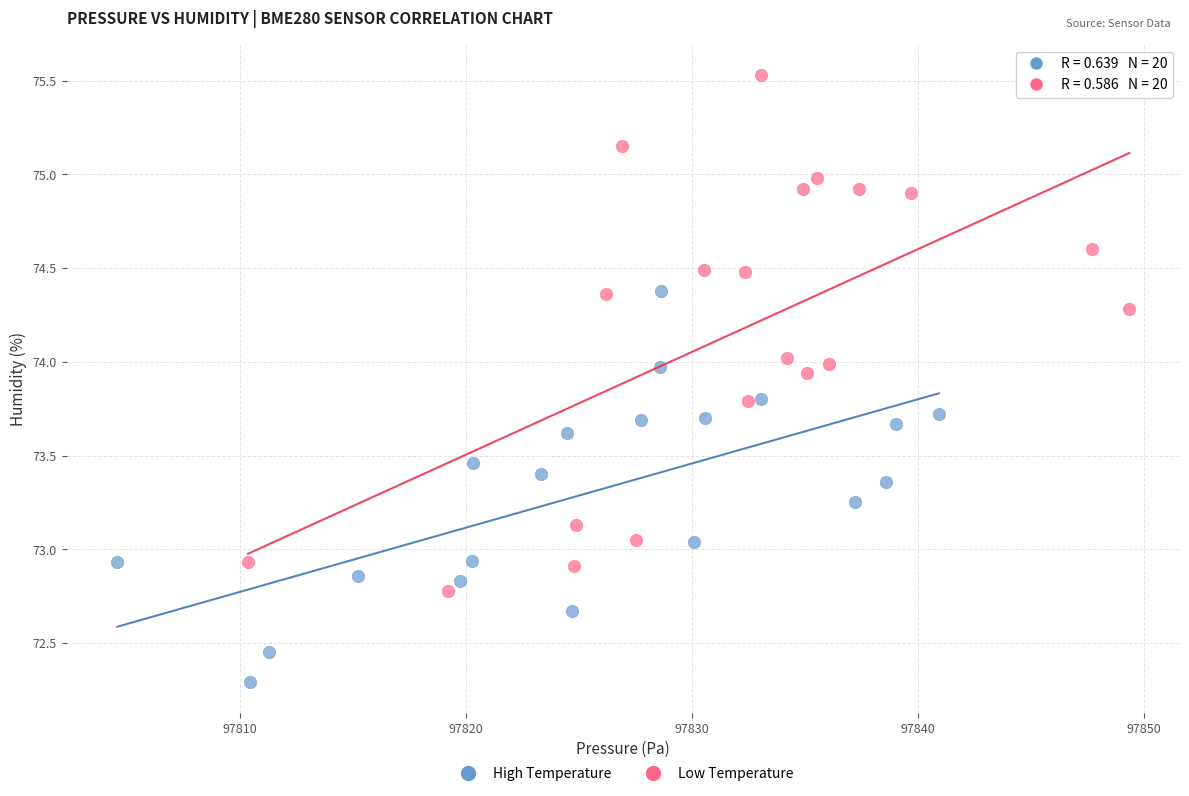

Which series reaches the maximum Y coordinate?

Low Temperature